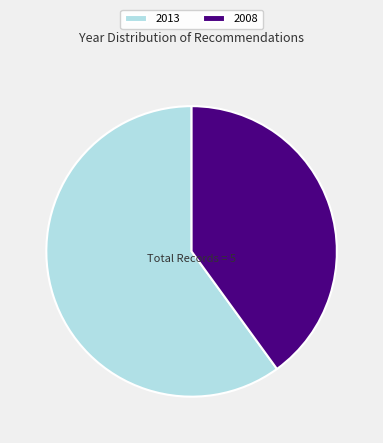

Combined, do 2013 and 2008 account for over 50%?

Yes